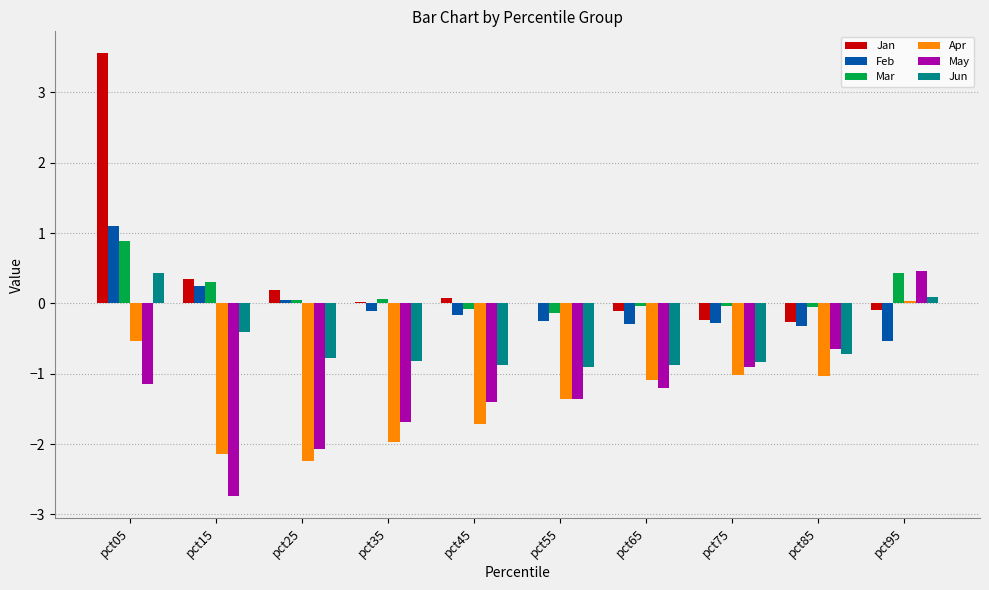

How many categories are shown in the chart?

10